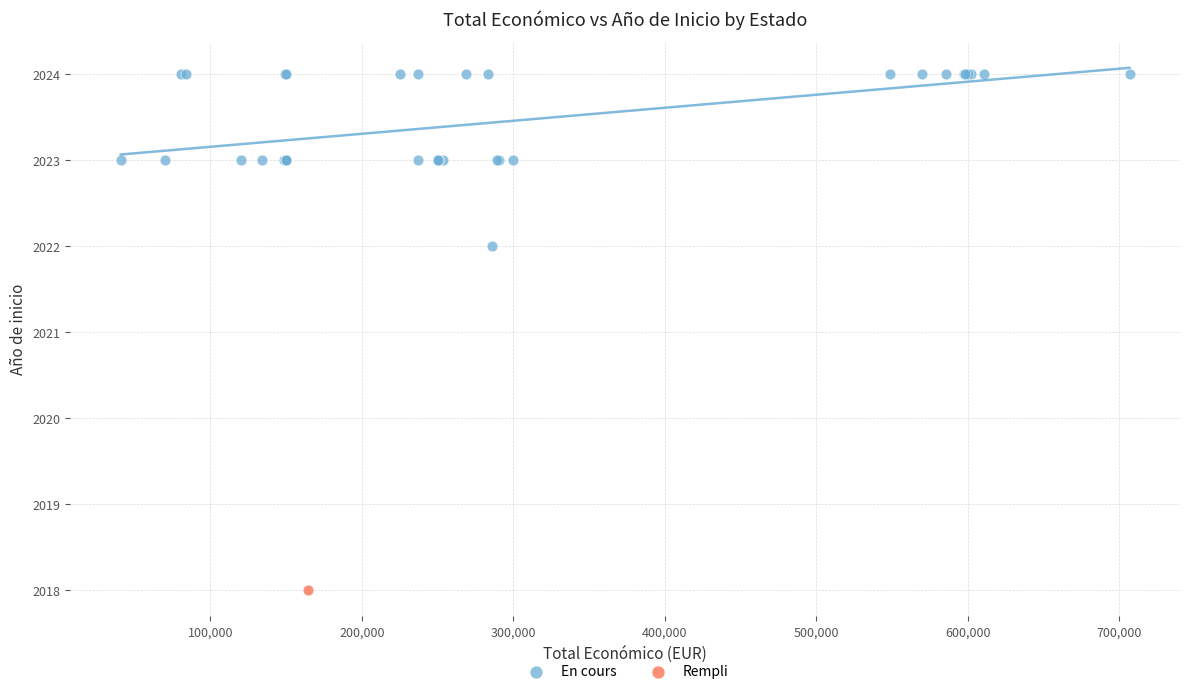

What are all the series names shown in the legend?

En cours, Rempli